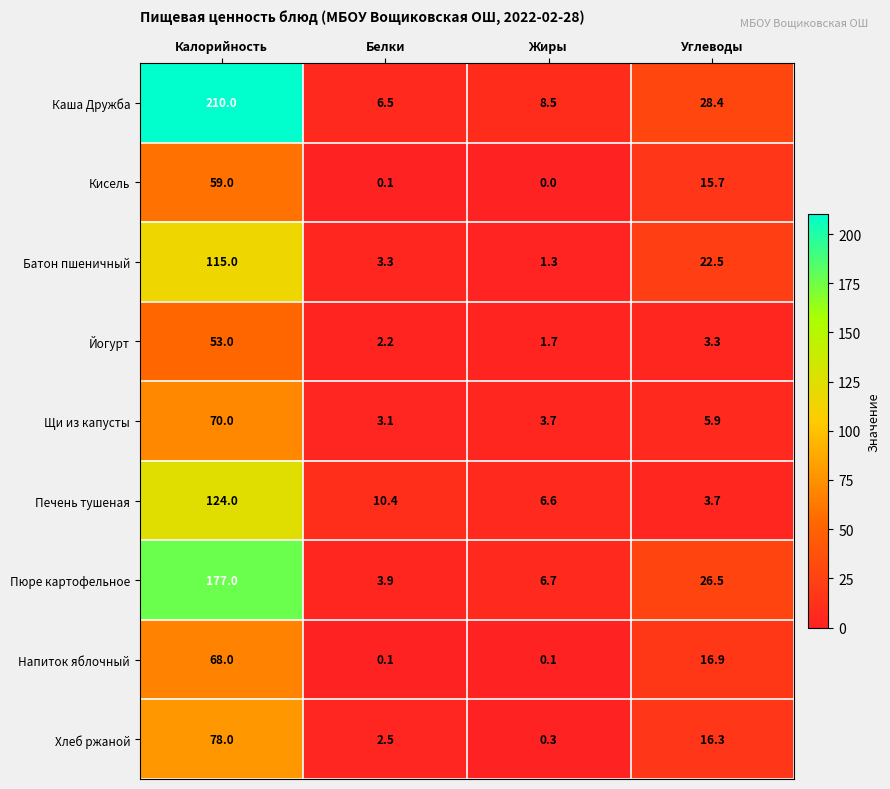

Which series has the widest spread of values?

Каша Дружба